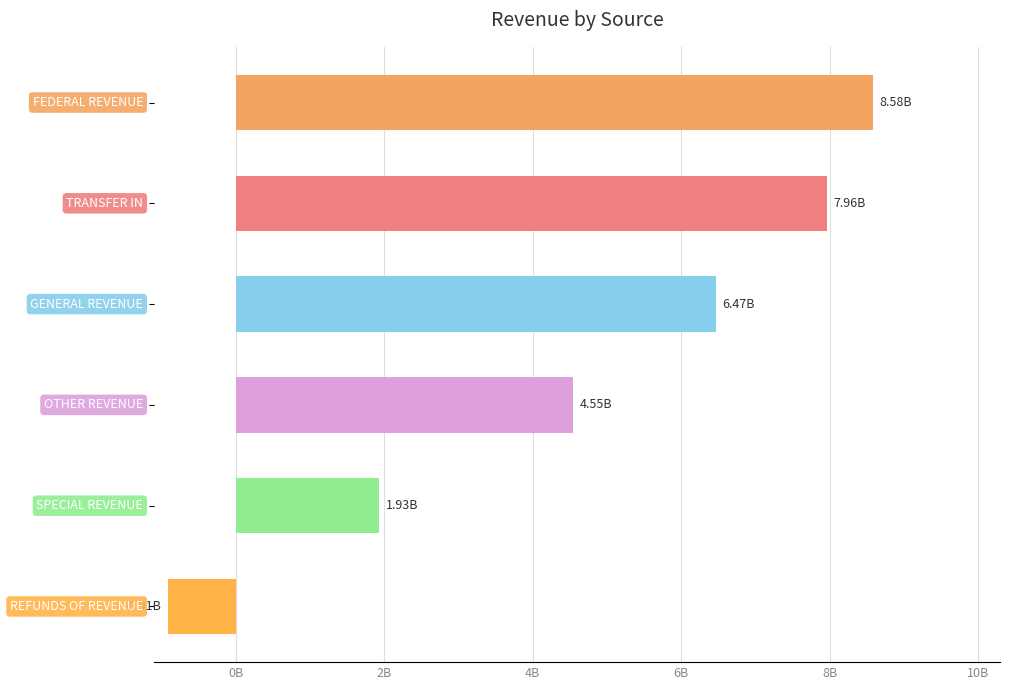

Does the chart contain any negative values?

Yes